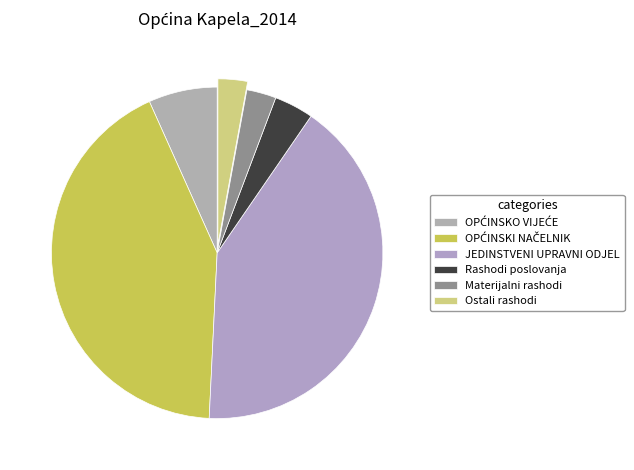

Count the number of slices in the pie.

6